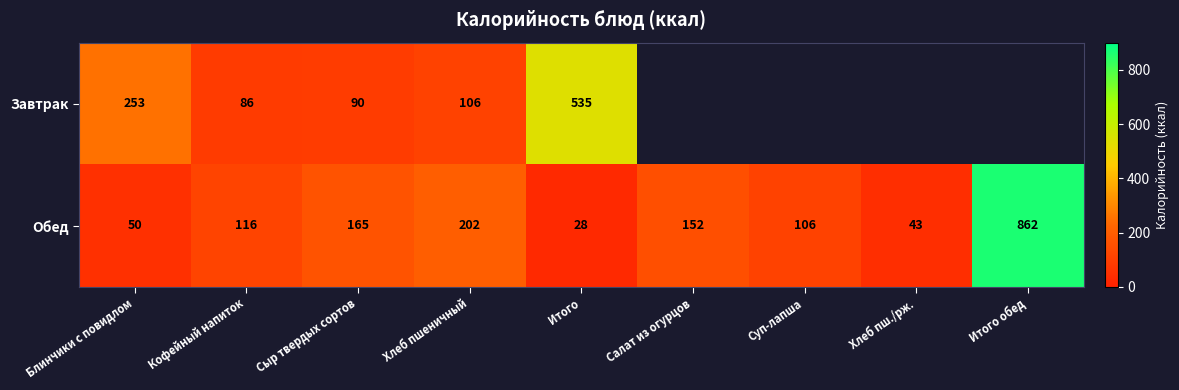

What value does the Обед series have at Хлеб пшеничный, to the nearest 10?

200